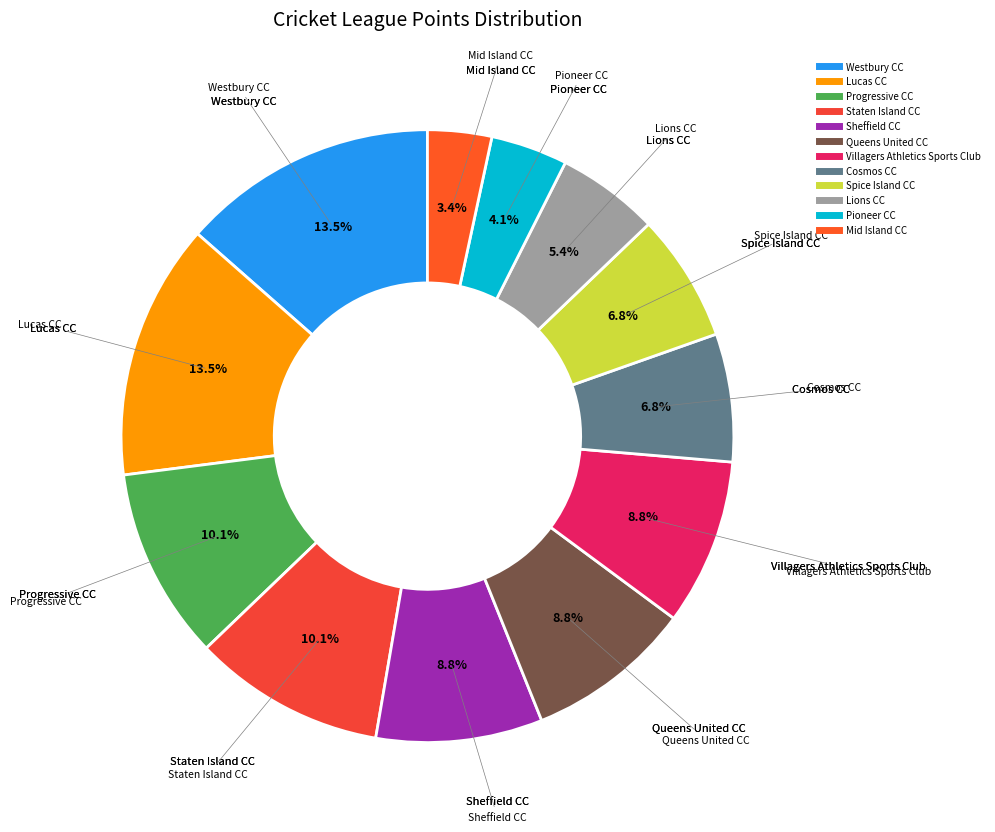

Is it true that Queens United CC is 9% of the pie?

True